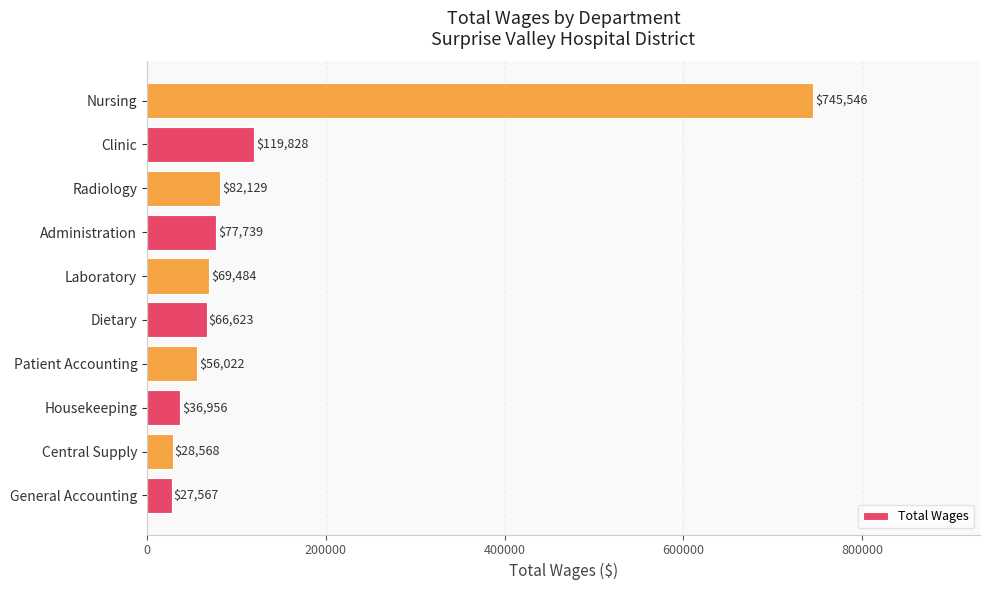

What is the change in value from Housekeeping to Dietary?

+29667